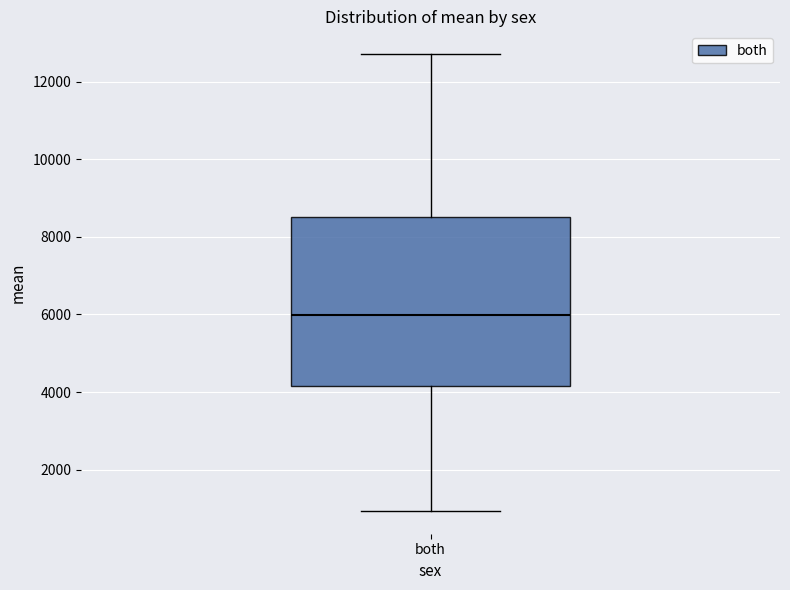

Where is the upper edge of the box for both on the y-axis? The values are not printed on the chart, so give them approximately, as read against the axis.

8600